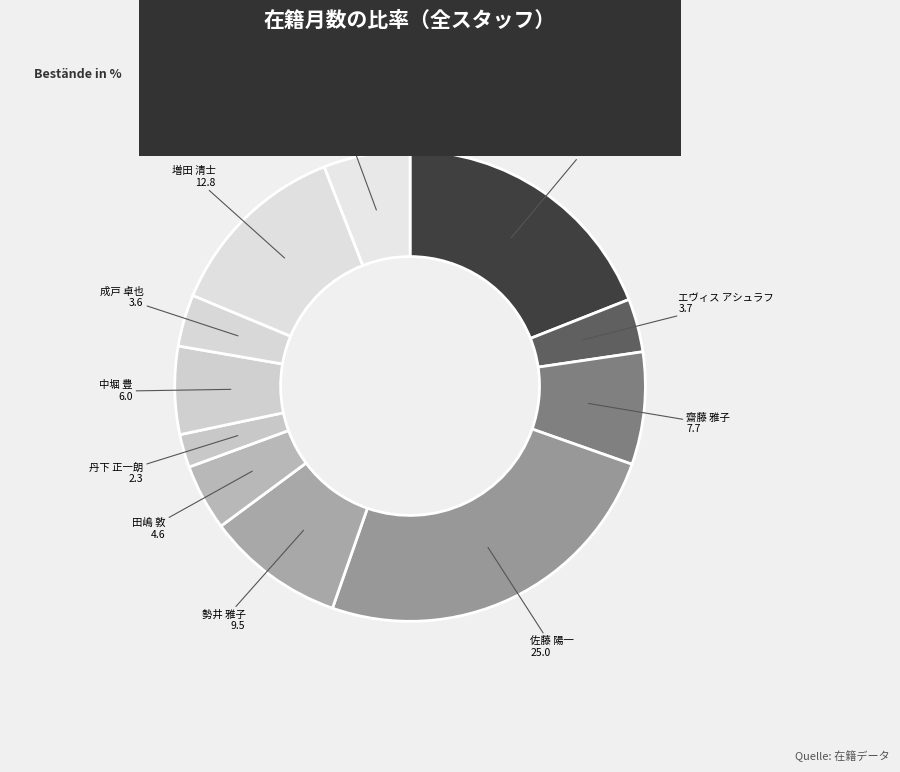

Is it true that 中堀 豊 is 1% of the pie?

False